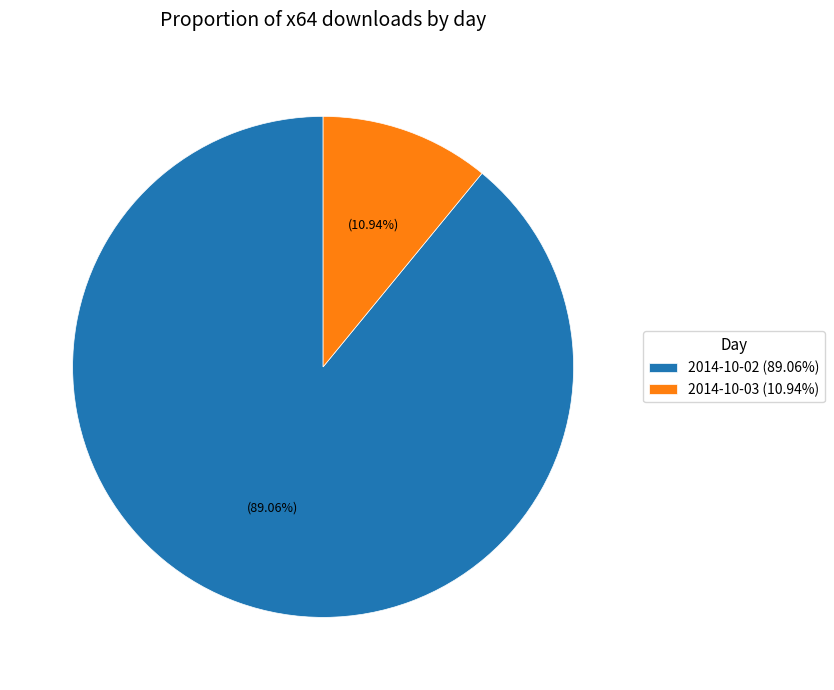

How many slices are in this pie chart?

2